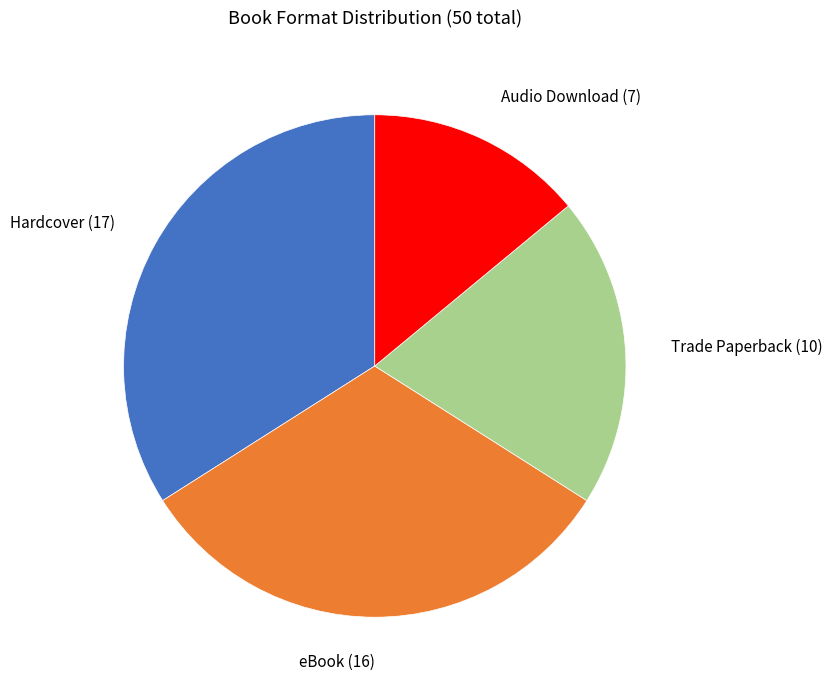

True or false: Trade Paperback accounts for 13% of the total.

False